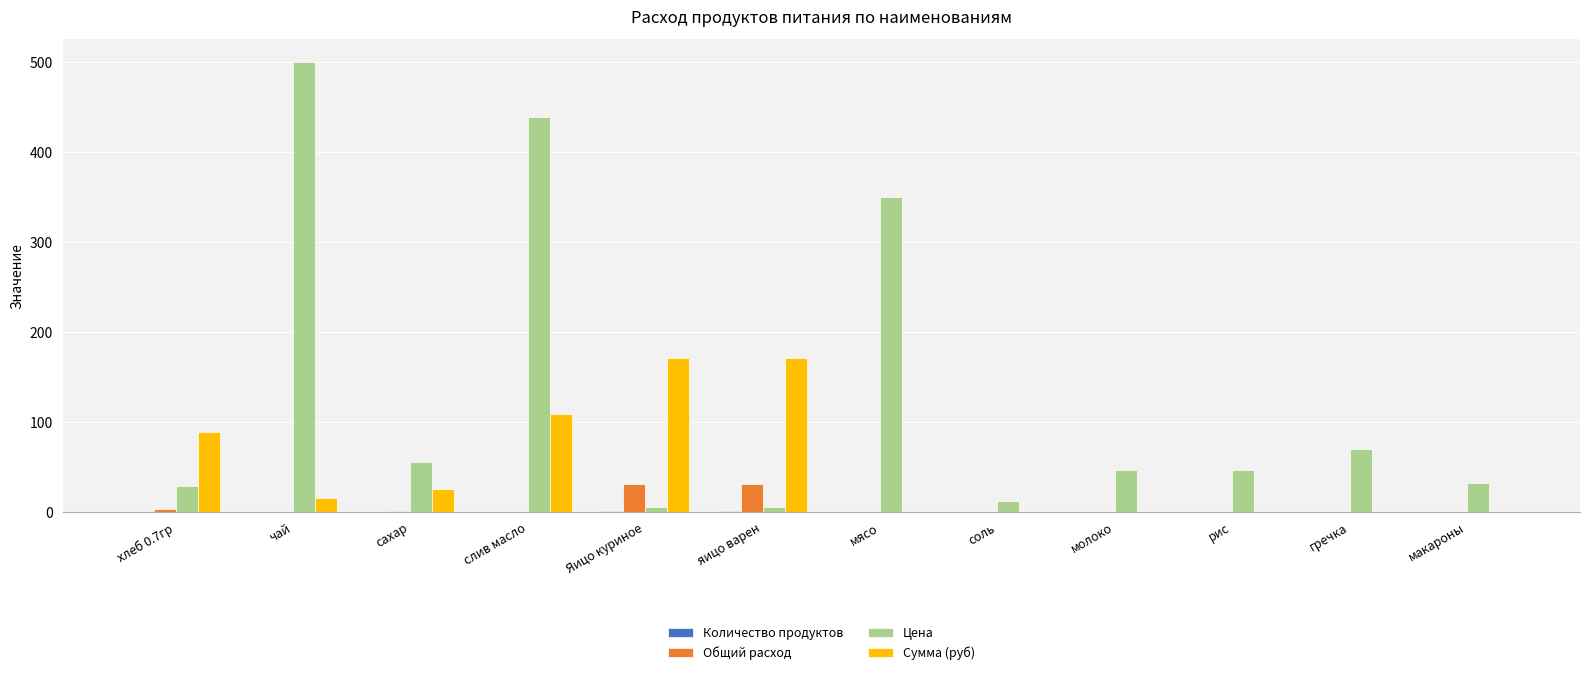

What is the approximate value of Общий расход at хлеб 0.7гр?

3.1